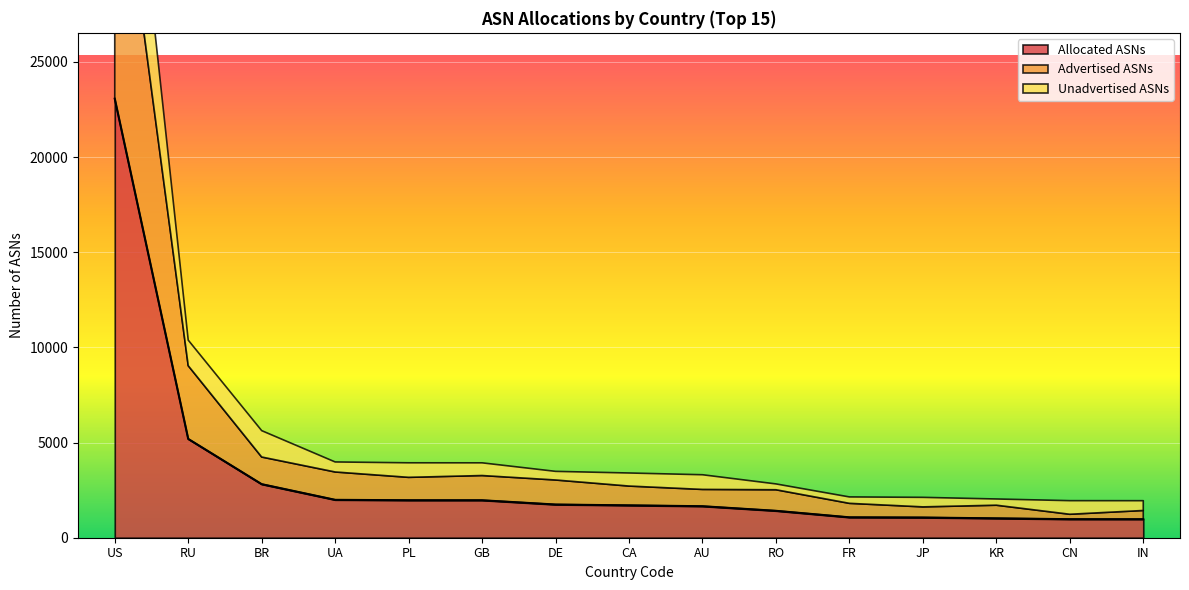

How many lines are shown in the chart?

3